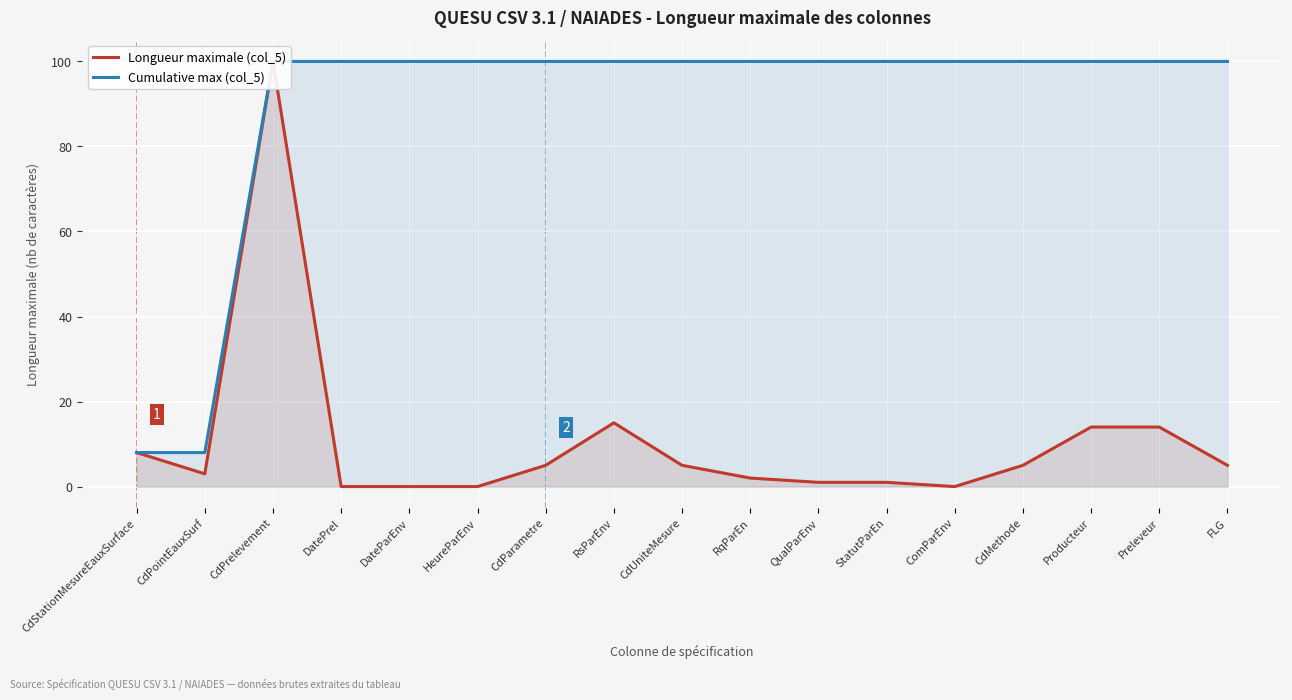

At which label is Cumulative max (col_5) closest to 54?

CdStationMesureEauxSurface